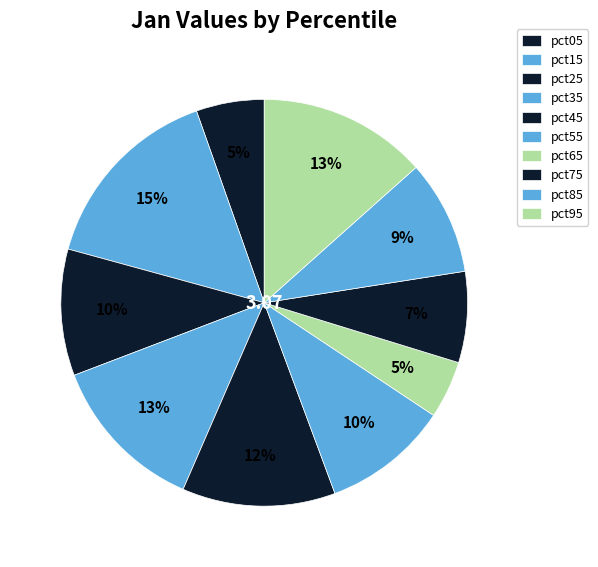

Count the number of slices in the pie.

10